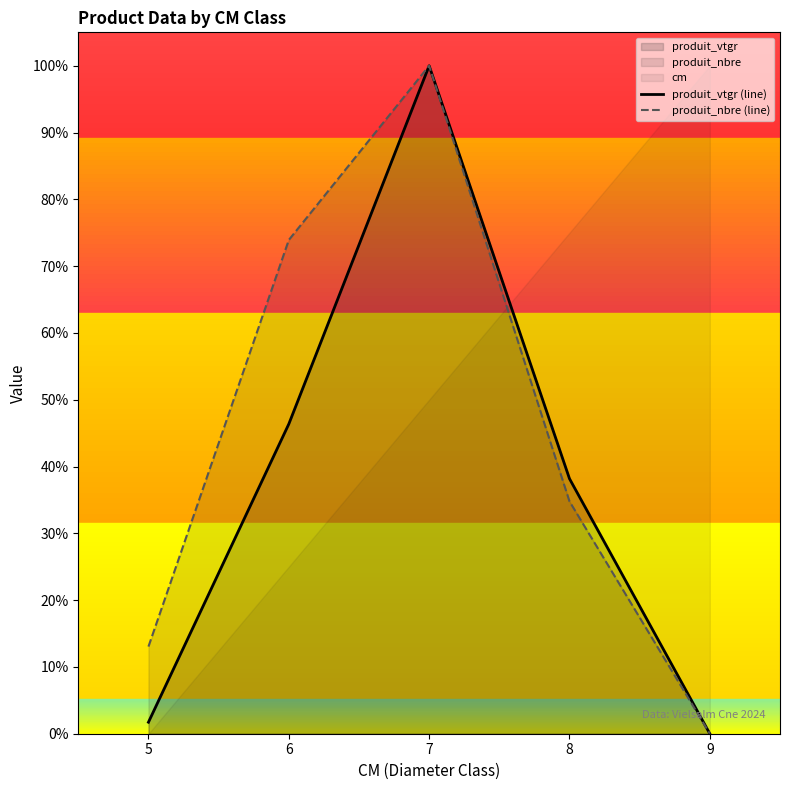

Reading right to left, list all the values displayed in this chart.

produit_vtgr (line): 0.0	0.4	1.0	0.5	0.0
produit_nbre (line): 0.0	0.3	1.0	0.7	0.1